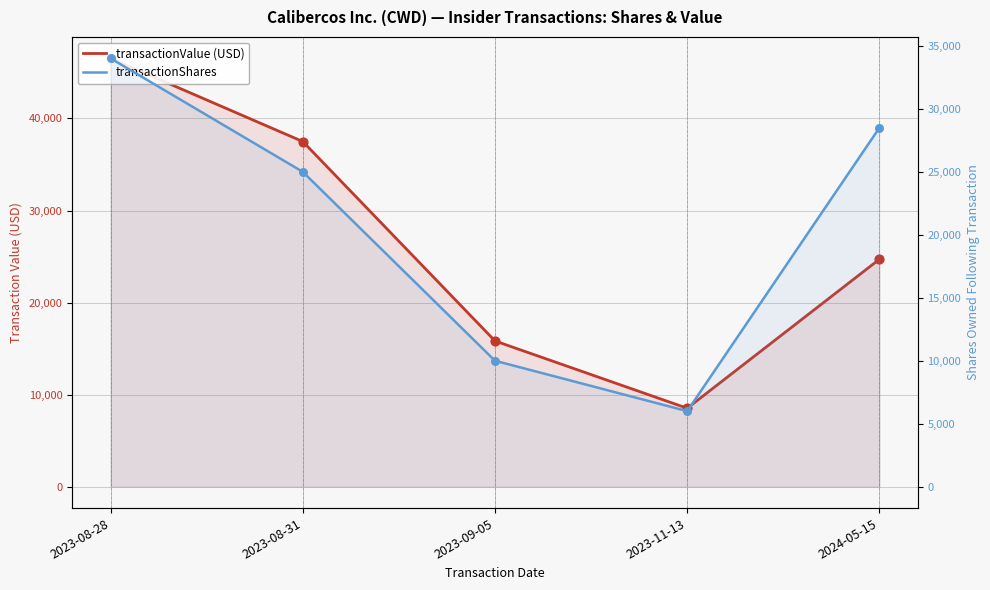

Which series has the widest spread of Y values?

transactionValue